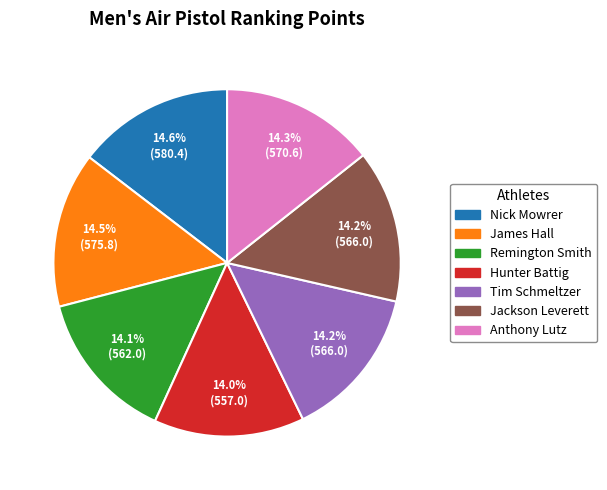

Is Anthony Lutz the majority of the pie?

No